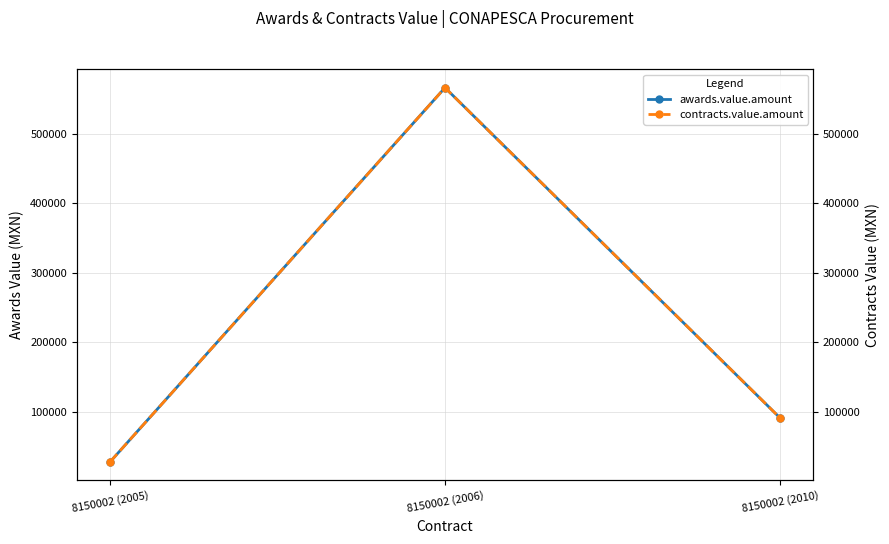

What is the value of the contracts.value.amount point at the 2nd from the left?

566280.0